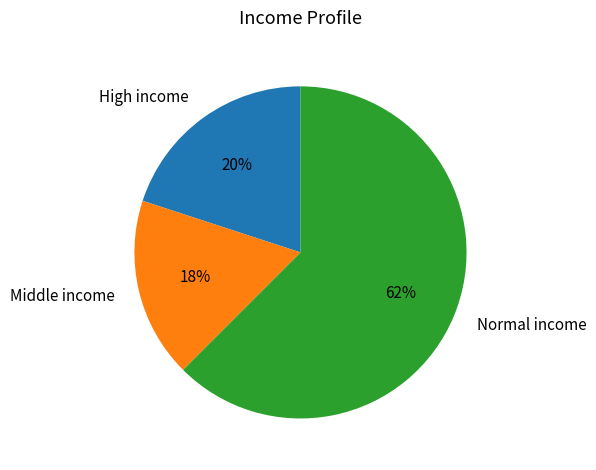

What is the ratio of the value at Normal income to the value at High income?

3.1